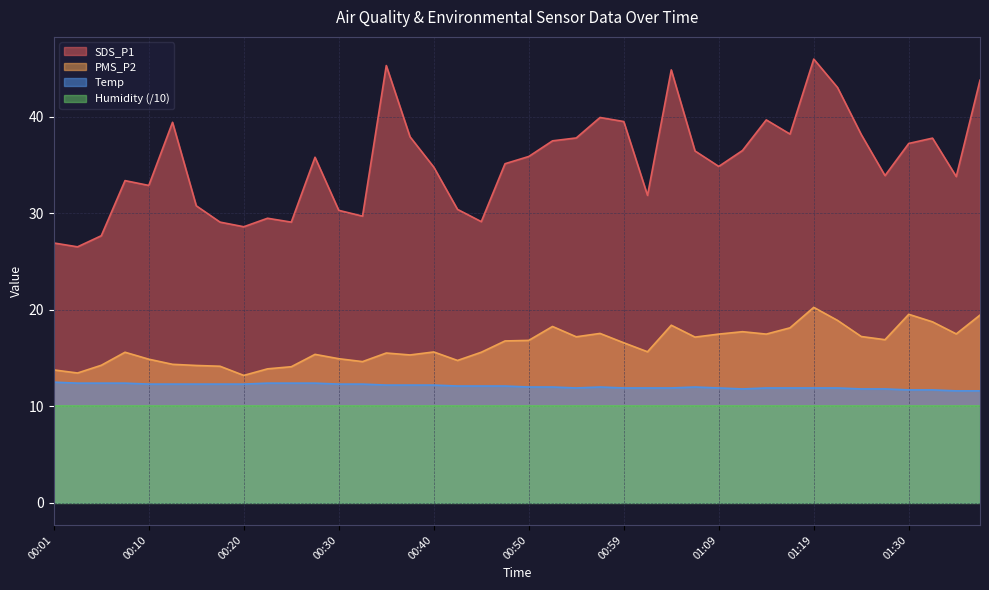

How many lines are shown in the chart?

4